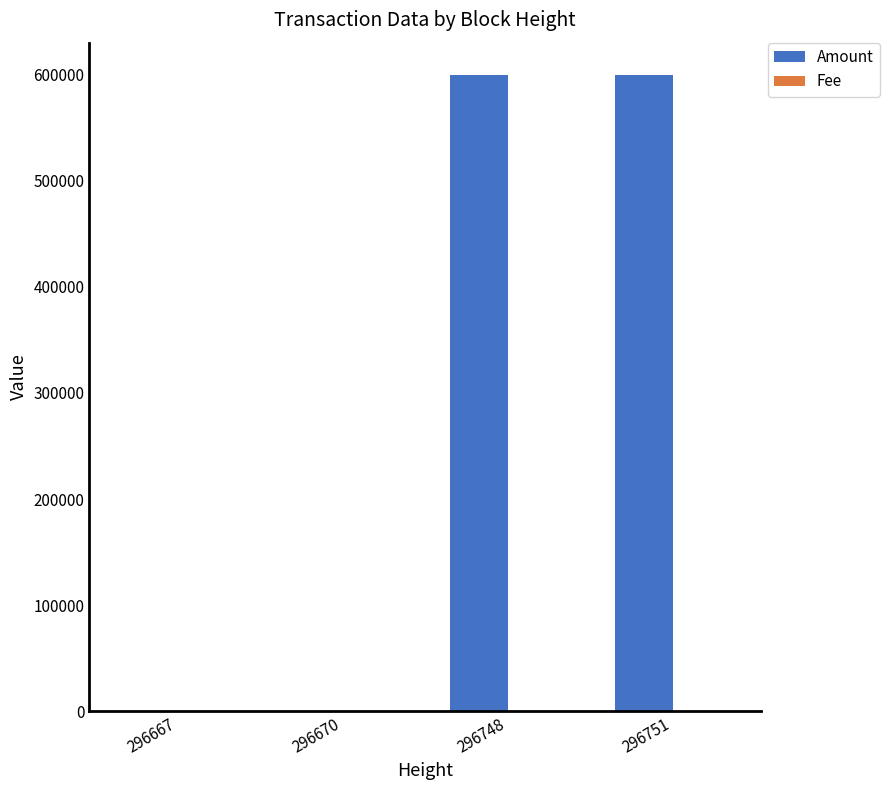

Does the chart contain stacked bars?

No